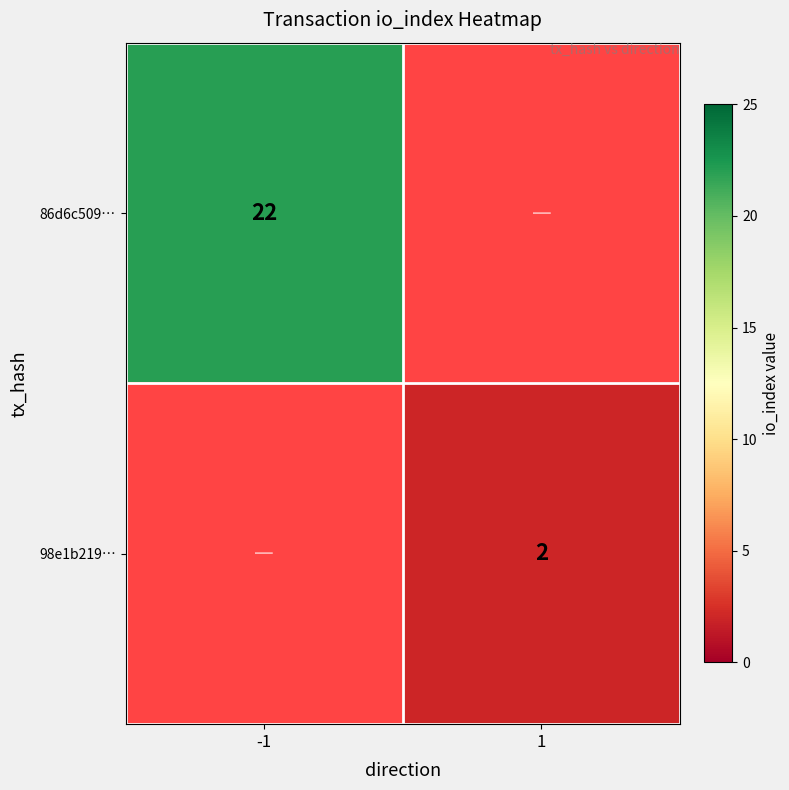

What is the maximum value shown in the chart?

22.0